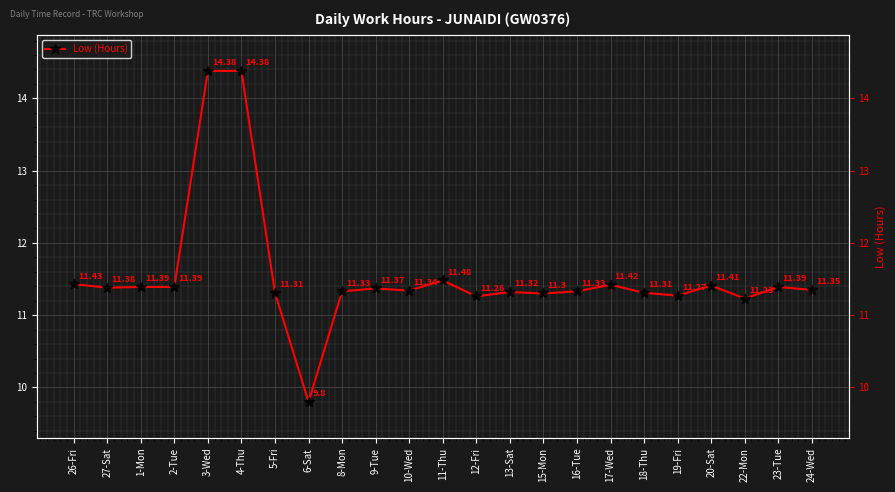

How many distinct data groups are displayed?

1